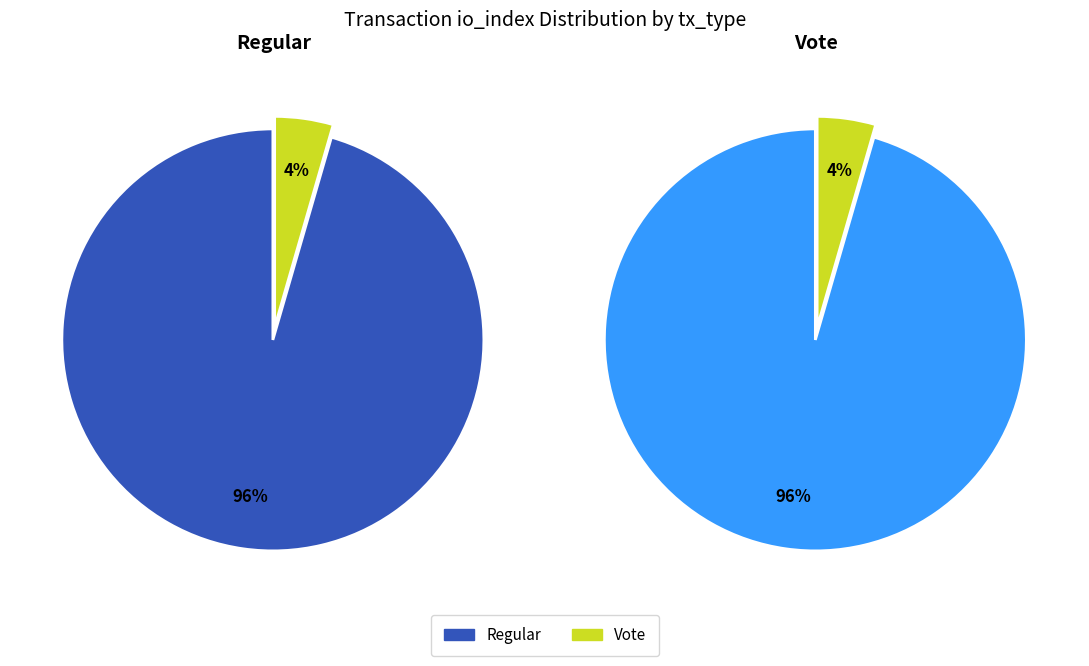

The Regular (io_index=64) slice represents 96% of the pie. True or false?

True